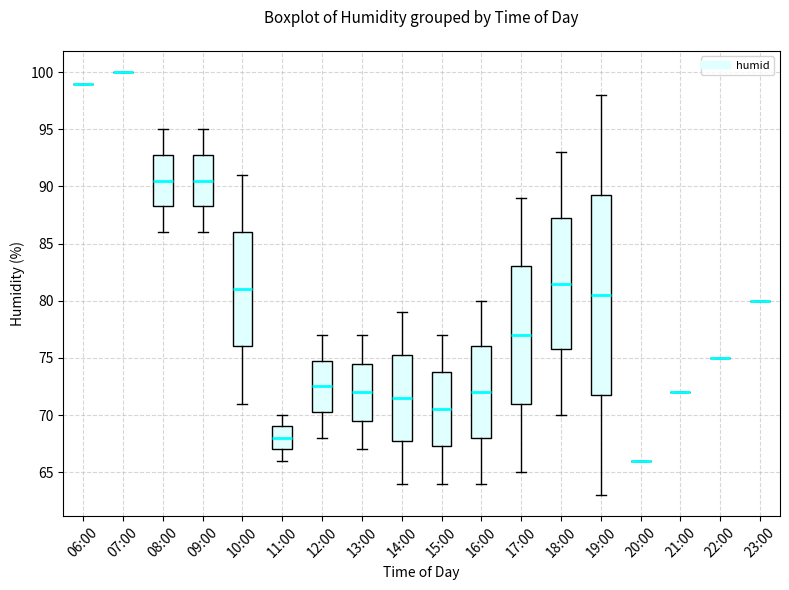

Where is the upper edge of the box for 19:00 on the y-axis? The values are not printed on the chart, so give them approximately, as read against the axis.

89.5